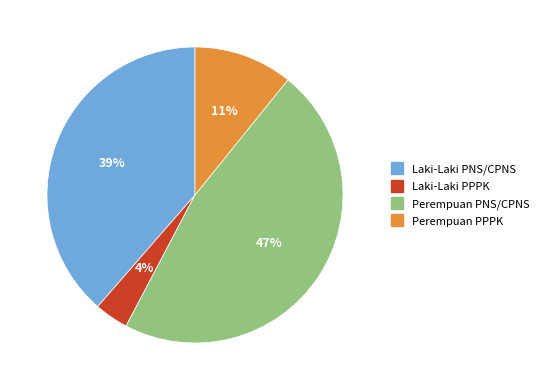

To the nearest percent, what percentage of the pie is Perempuan PPPK?

11%